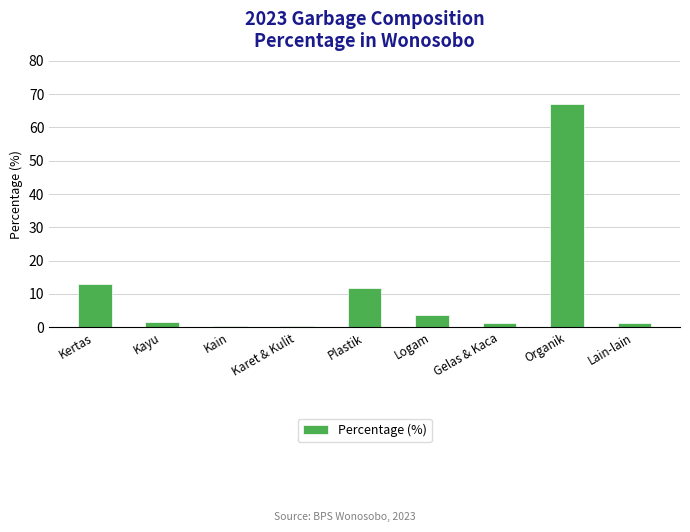

What is the sum of the values at Kain and Gelas & Kaca?

1.7